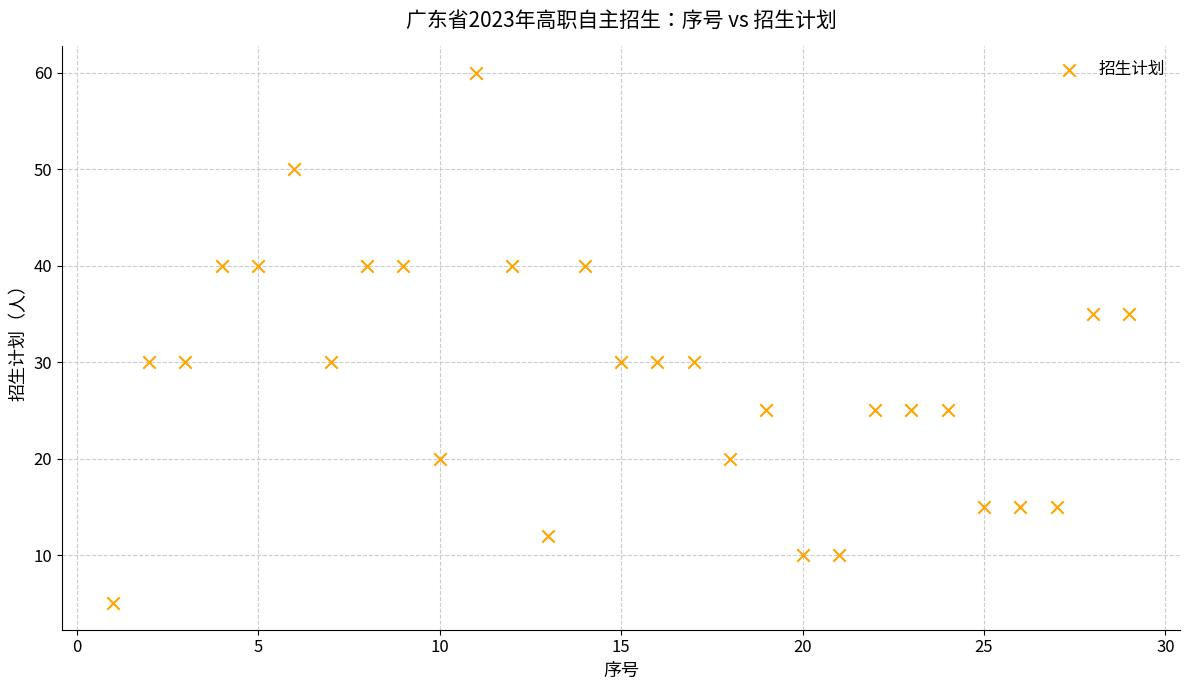

What is the range of X values (max minus min)?

28